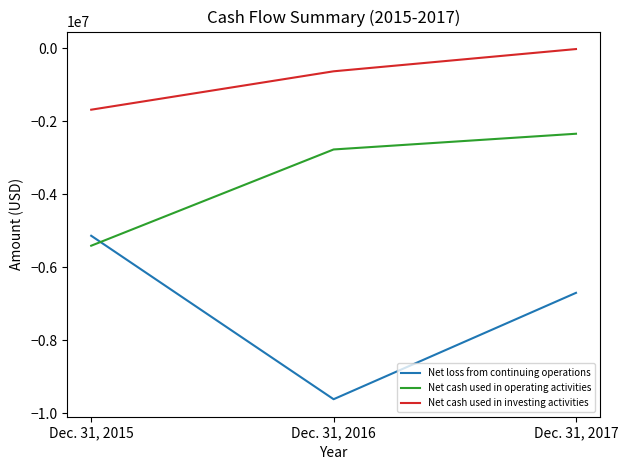

What is the average value of the Net loss from continuing operations series?

-7148346